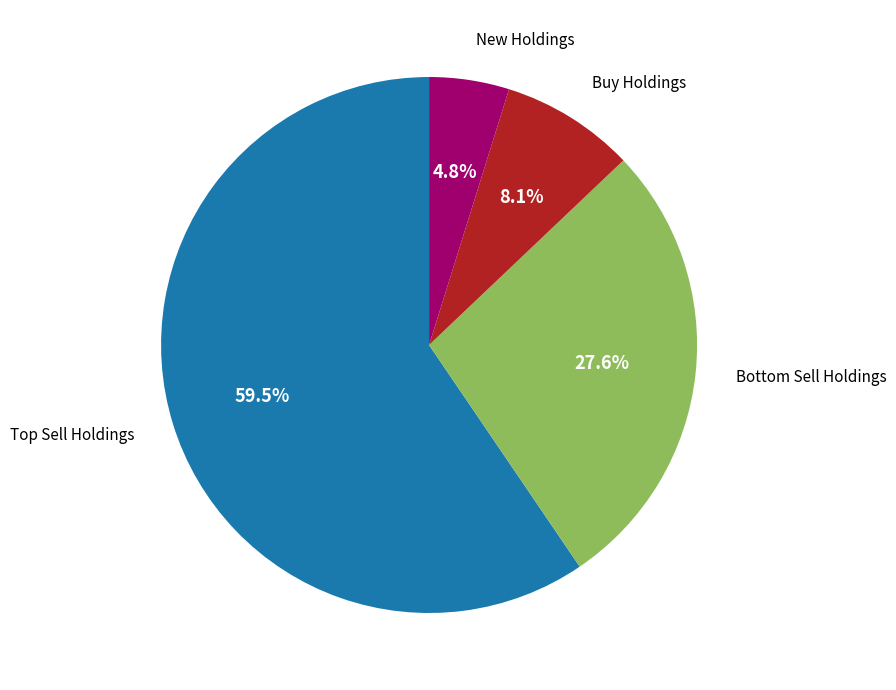

Is there any slice that represents more than half of the pie?

Yes